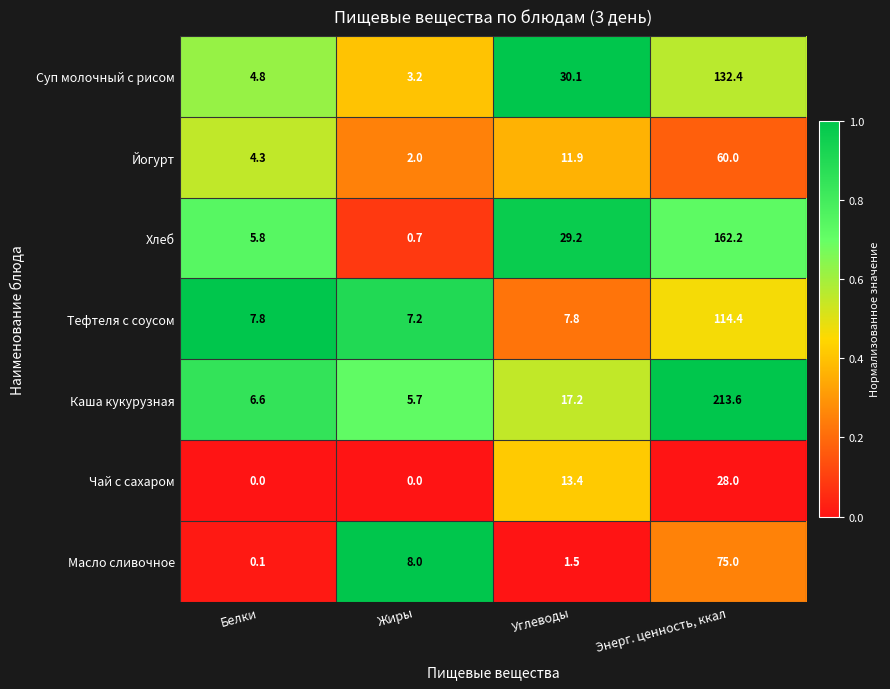

Rank the series by their maximum value, from highest to lowest.

Каша кукурузная, Хлеб, Суп молочный с рисом, Тефтеля с соусом, Масло сливочное, Йогурт, Чай с сахаром